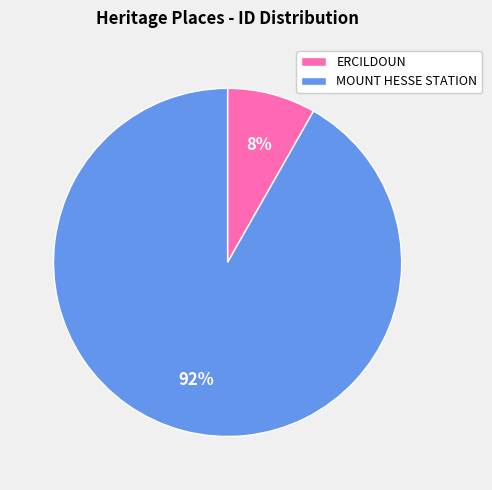

What is the smallest slice in the pie chart?

ERCILDOUN